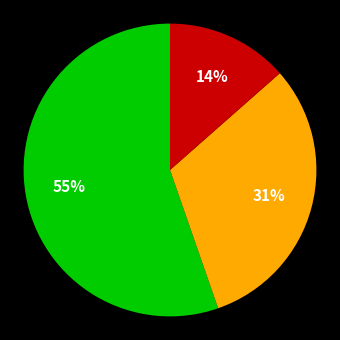

To the nearest percent, what is the average slice percentage?

33%